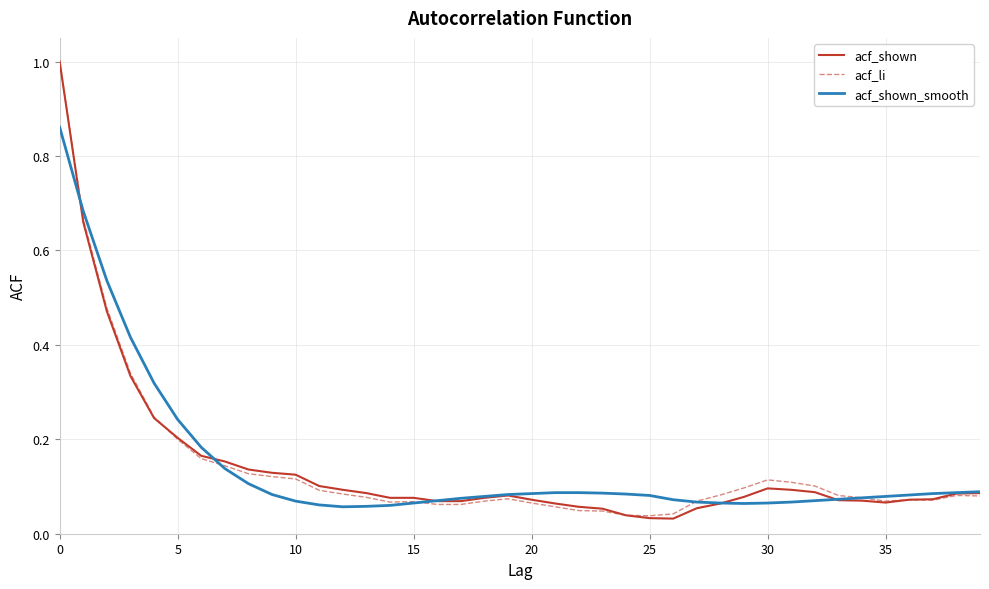

What is the maximum value shown in the chart?

1.0